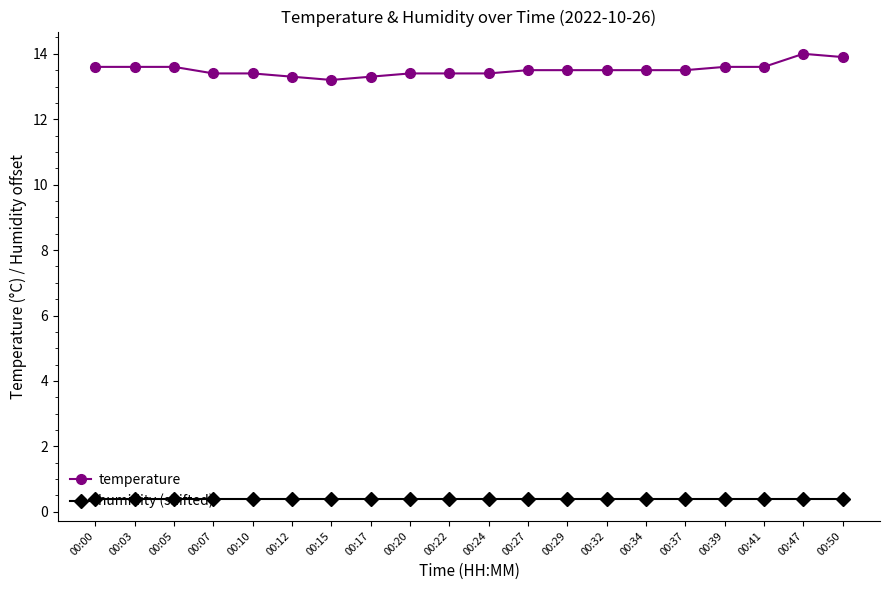

Rank the series at 00:00 from lowest to highest value.

humidity (shifted), temperature